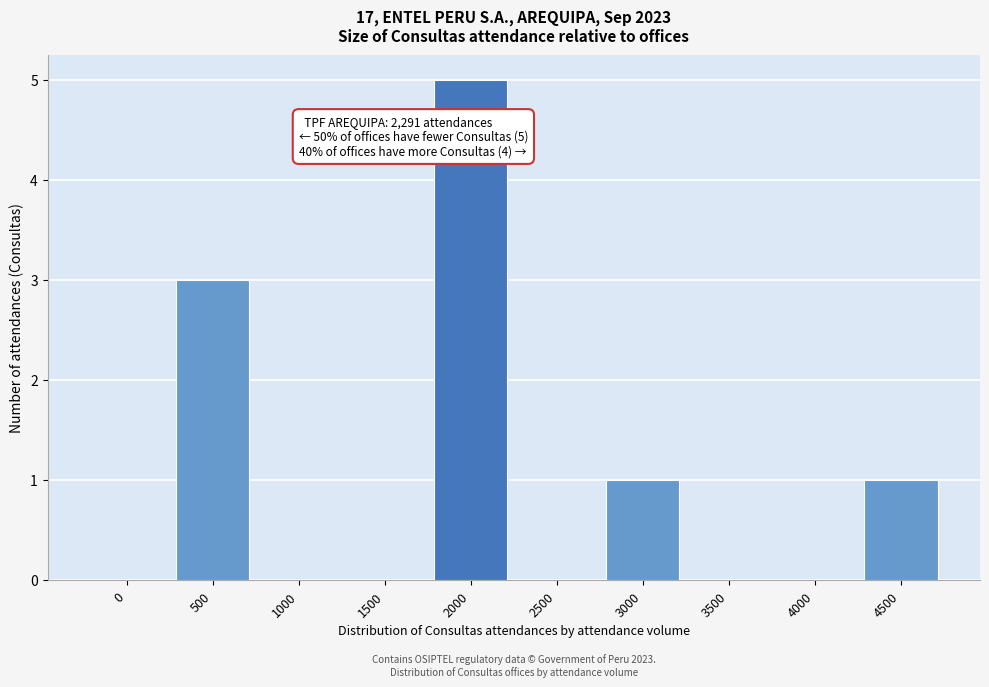

Reading right to left, extract all data points from this chart.

4500=1	4000=0	3500=0	3000=1	2500=0	2000=5	1500=0	1000=0	500=3	0=0